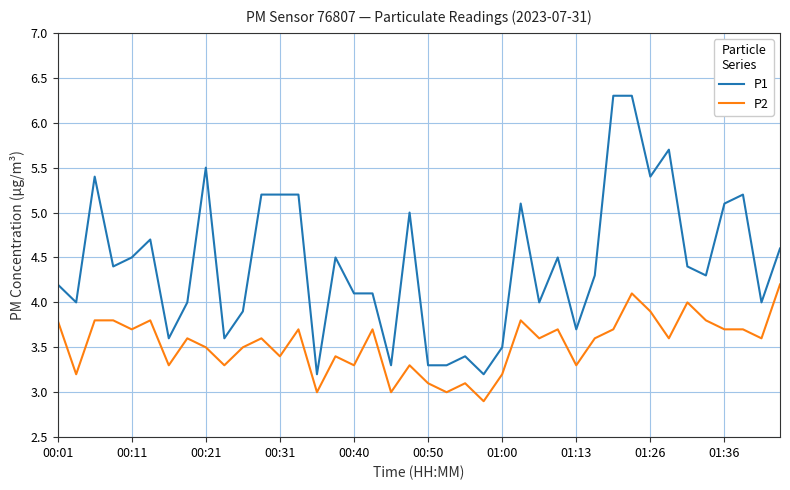

Which series has the largest total across all categories?

P1